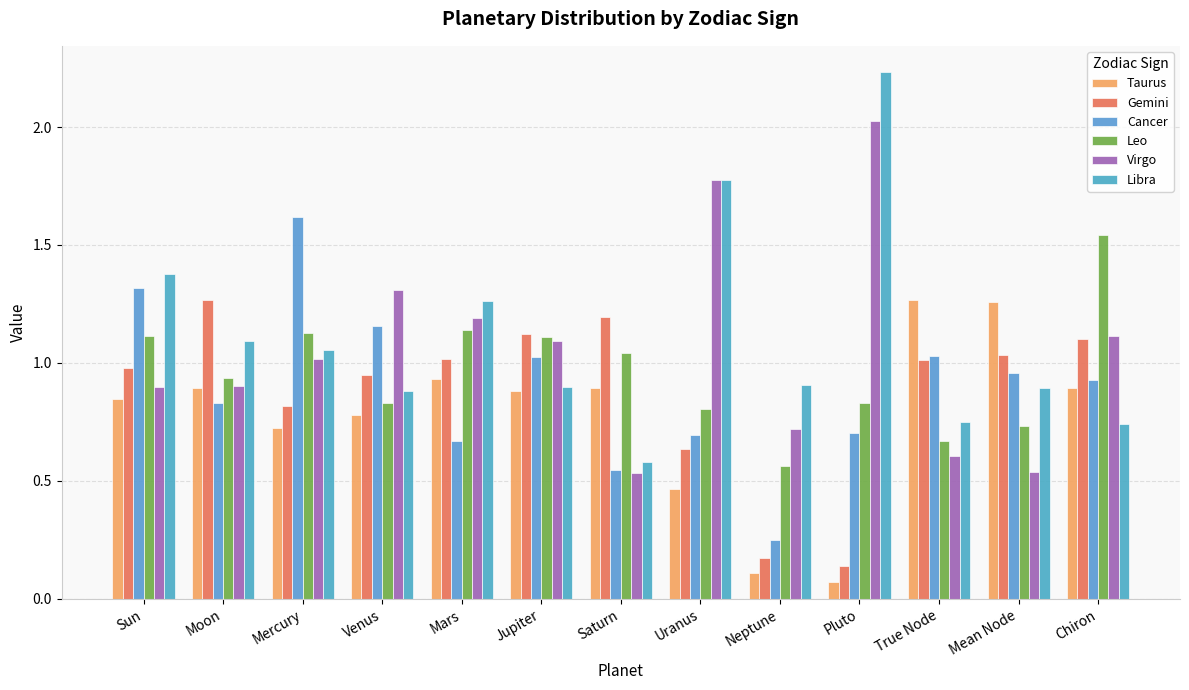

Which series has the largest total across all categories?

Libra